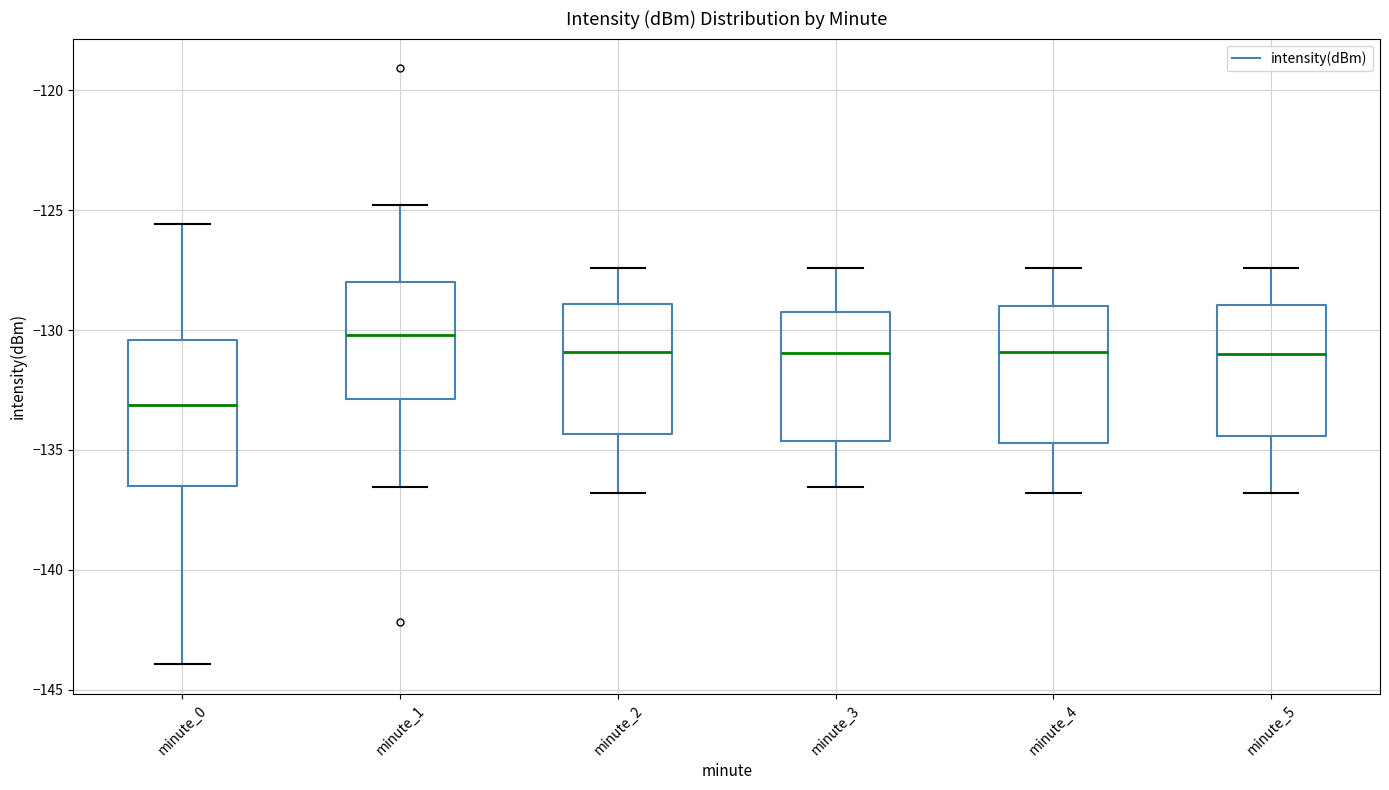

Reading left to right, transcribe this box plot: for each box, give where its median line is, the range the box spans, and where its two whiskers end, as read against the y-axis. The values are not printed on the chart, so give them approximately, as read against the axis.

minute_0: median -133.0, box -136.5 to -130.5, whiskers -144.0 to -125.5
minute_1: median -130.0, box -133.0 to -128.0, whiskers -136.5 to -125.0
minute_2: median -131.0, box -134.5 to -129.0, whiskers -137.0 to -127.5
minute_3: median -131.0, box -134.5 to -129.0, whiskers -136.5 to -127.5
minute_4: median -131.0, box -134.5 to -129.0, whiskers -137.0 to -127.5
minute_5: median -131.0, box -134.5 to -129.0, whiskers -137.0 to -127.5